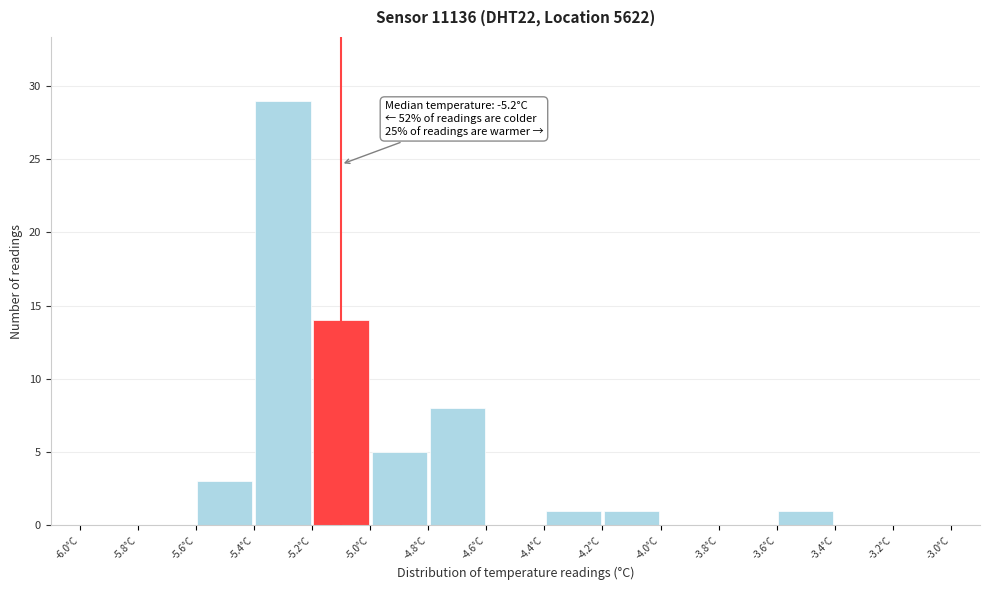

Over which range of the x-axis is the bar tallest?

-5.4 to -5.2